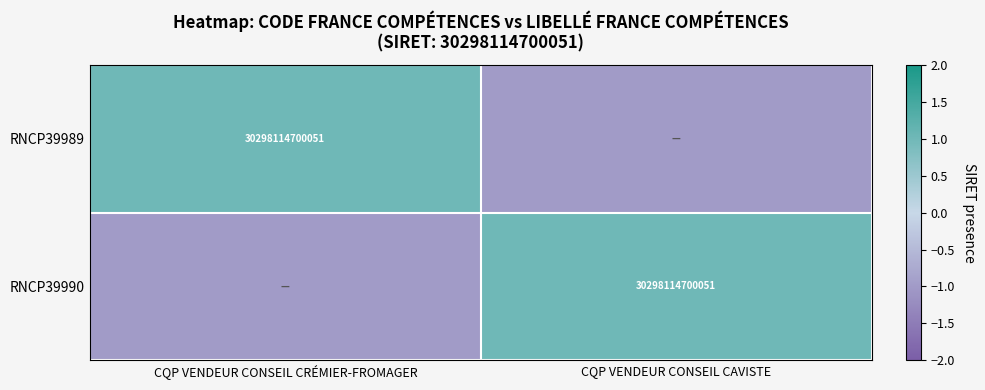

True or false: RNCP39990 has a value of 1 at CQP VENDEUR CONSEIL CAVISTE.

False